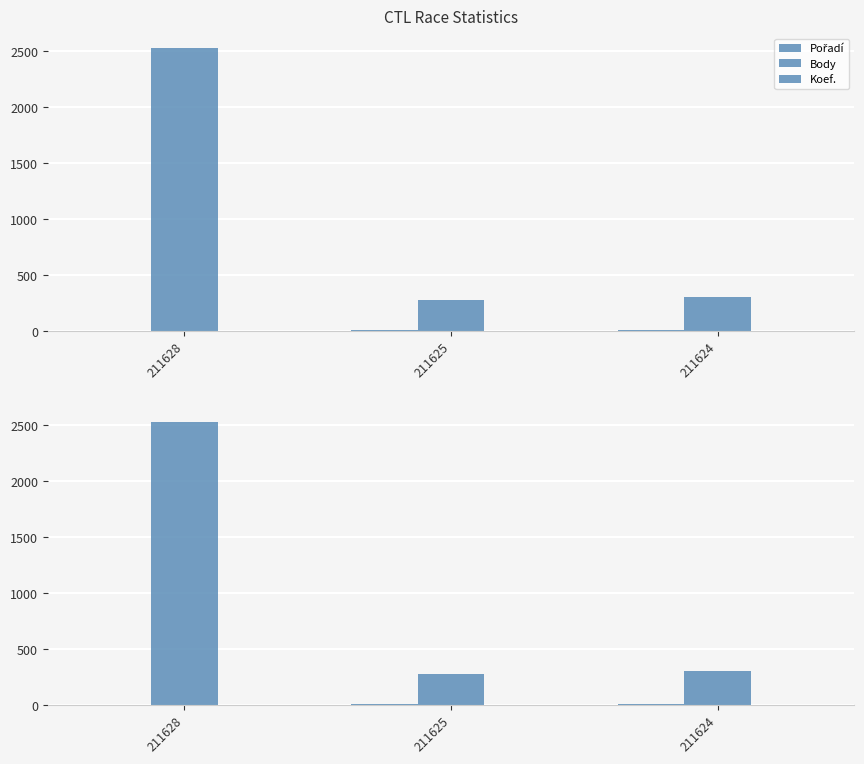

Reading left to right, list all the values displayed in this chart.

Pořadí: 5	11	8
Body: 2530	278	304
Koef.: 4	2	2